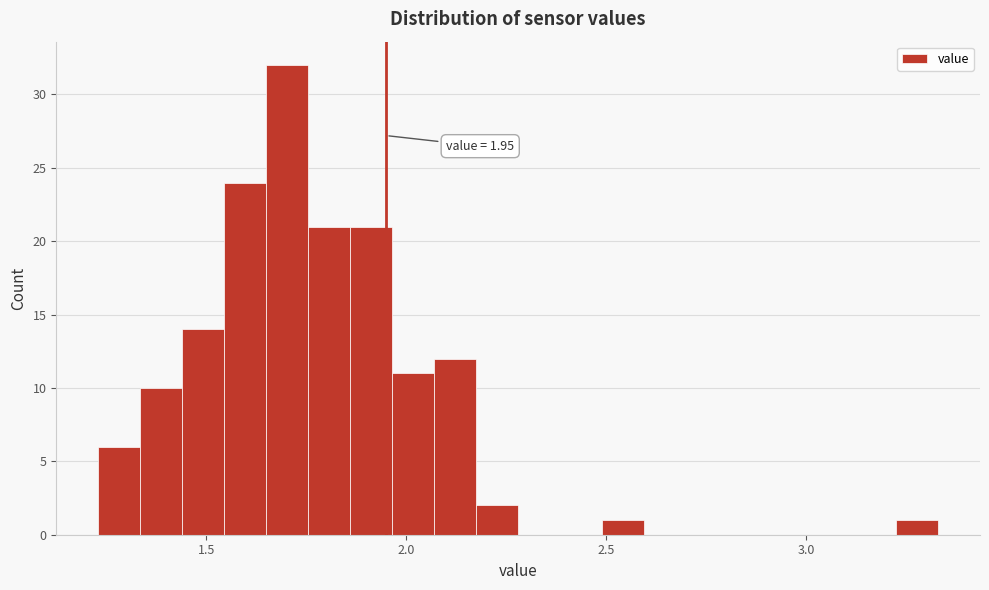

Around what value on the x-axis is the tallest bar? Give the approximate position of its centre, as read against the axis.

1.70